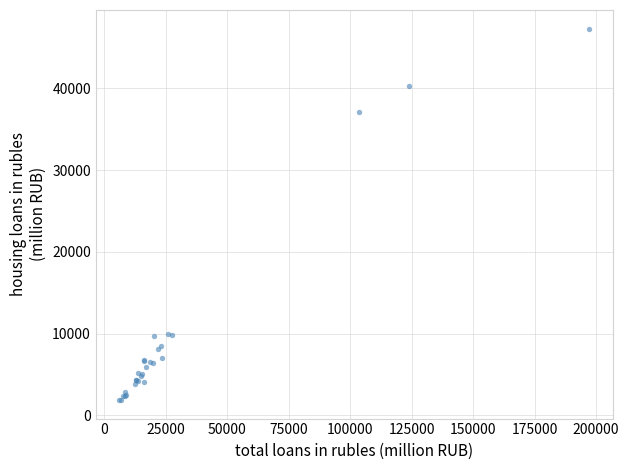

What Y value in the scatter plot is closest to 24585?

37155